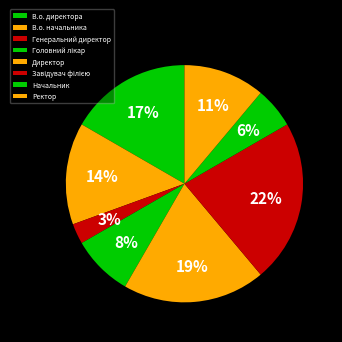

Which has a higher value, Ректор or В.о. директора?

В.о. директора